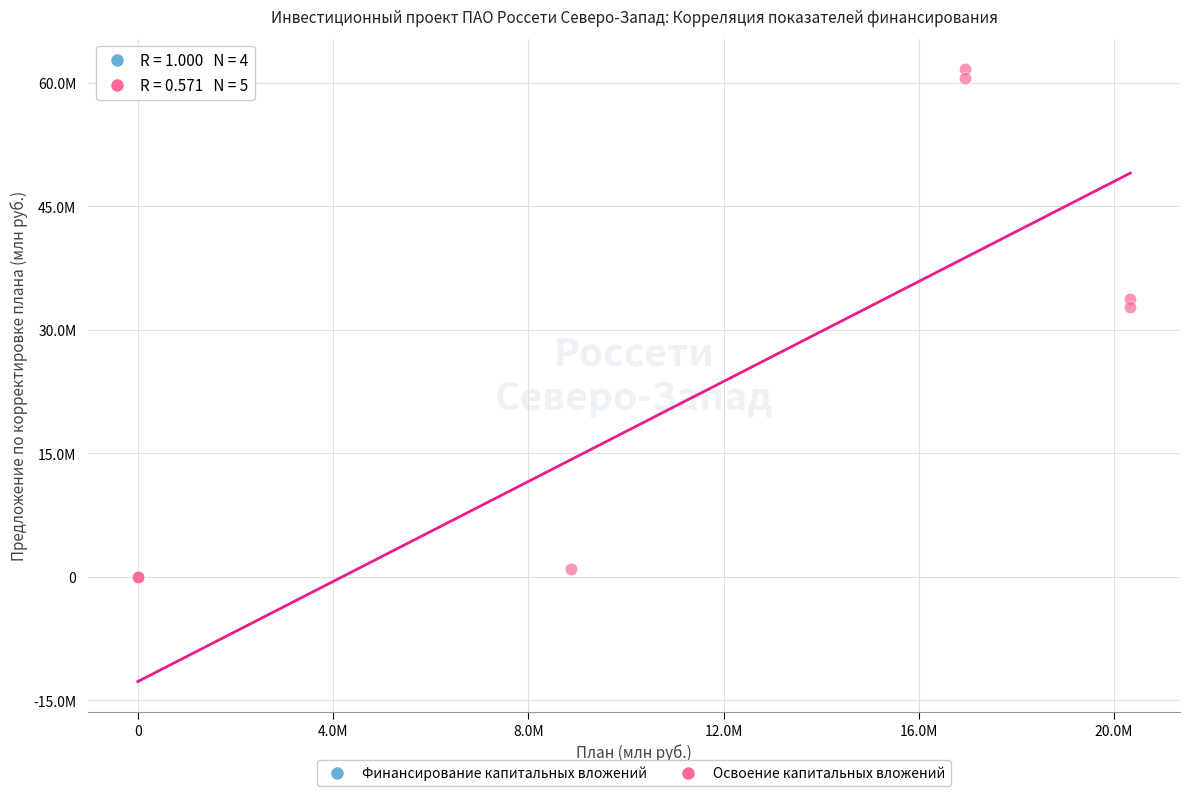

Which series has the largest Y range (max minus min)?

Освоение капитальных вложений